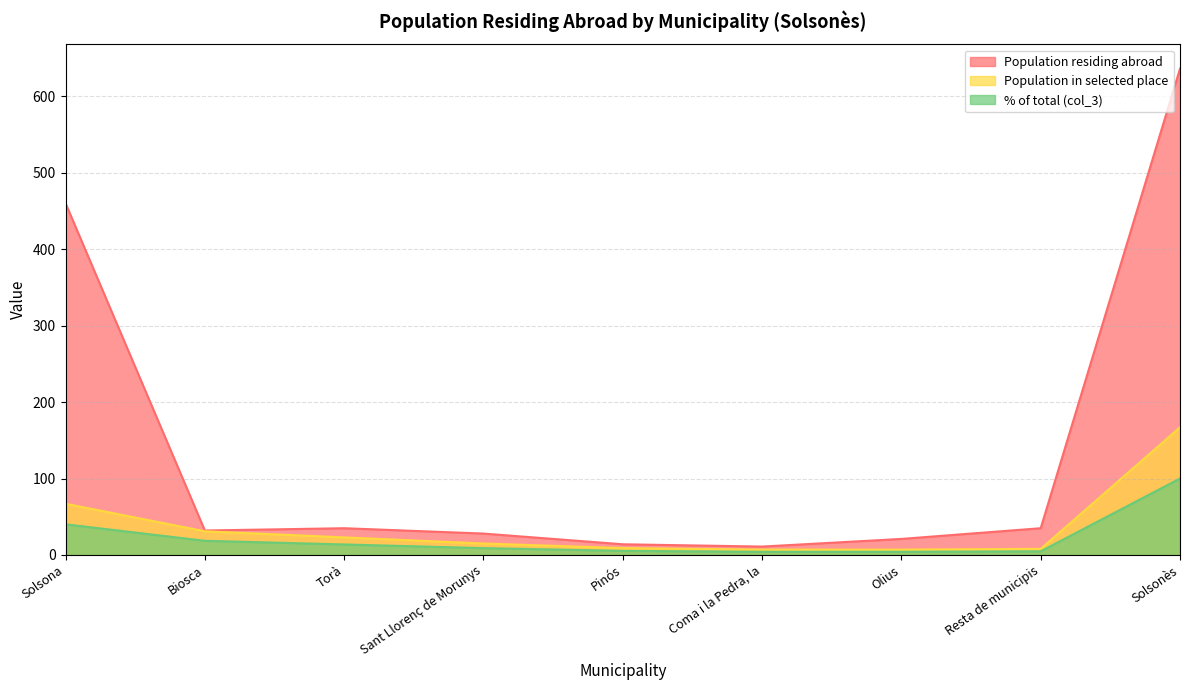

What is the average value of the % of total (col_3) series?

22.2